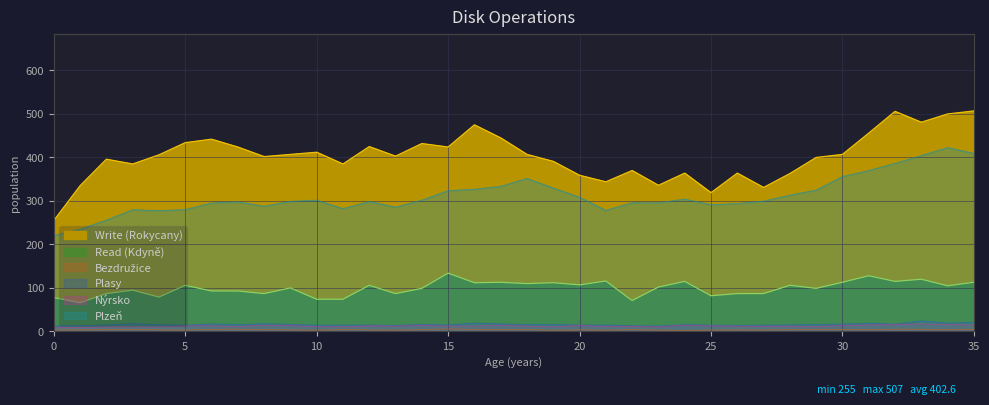

Reading left to right, transcribe all the data shown in this chart.

Write (Rokycany): 255.0	335.0	396.0	385.0	406.0	434.0	442.0	424.0	402.0	407.0	412.0	385.0	425.0	403.0	432.0	424.0	475.0	445.0	407.0	391.0	359.0	344.0	370.0	336.0	364.0	319.0	364.0	331.0	363.0	400.0	407.0	456.0	506.0	481.0	500.0	507.0
Read (Kdyně): 78.0	66.0	87.0	95.0	79.0	106.0	93.0	93.0	87.0	100.0	74.0	74.0	106.0	87.0	99.0	134.0	112.0	113.0	110.0	112.0	107.0	116.0	71.0	102.0	115.0	82.0	87.0	87.0	106.0	99.0	113.0	128.0	115.0	120.0	105.0	113.0
Bezdružice: 3.6	3.6	3.9	4.8	3.6	3.3	4.5	5.2	3.8	3.8	2.9	4.5	3.4	3.1	4.0	6.0	4.5	3.9	4.3	2.5	3.8	3.0	4.2	3.1	2.1	3.3	3.6	3.4	3.9	5.0	4.2	4.2	5.1	5.0	4.2	5.1
Plasy: 12.9	12.9	14.7	17.7	15.3	14.2	17.2	15.8	17.6	16.2	14.2	14.5	14.7	13.8	16.2	14.7	19.2	17.2	15.8	15.9	14.5	14.7	13.0	12.4	15.4	14.4	13.9	14.4	15.0	15.9	16.8	19.1	16.6	24.3	19.1	21.4
Nýrsko: 8.8	9.0	10.0	11.1	9.9	12.9	13.0	10.9	14.4	13.3	10.9	10.3	12.9	12.0	13.9	12.3	12.4	13.9	12.2	10.7	13.5	11.5	11.5	10.3	14.4	12.8	12.2	11.7	12.2	11.1	13.7	14.8	15.6	17.4	15.9	14.5
Plzeň: 220.7	235.0	255.9	279.9	277.6	280.2	295.3	298.1	288.0	299.1	301.8	282.3	298.8	285.8	301.9	323.7	326.8	333.6	351.8	329.7	308.6	278.4	296.1	295.6	304.3	291.3	294.1	299.6	313.3	325.1	356.1	369.9	386.6	404.4	422.7	409.3